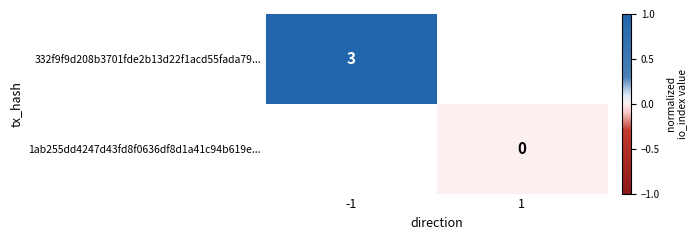

List the labels in order of 1ab255dd4247d43fd8f0636df8d1a41c94b619e... value, smallest first.

-1, 1